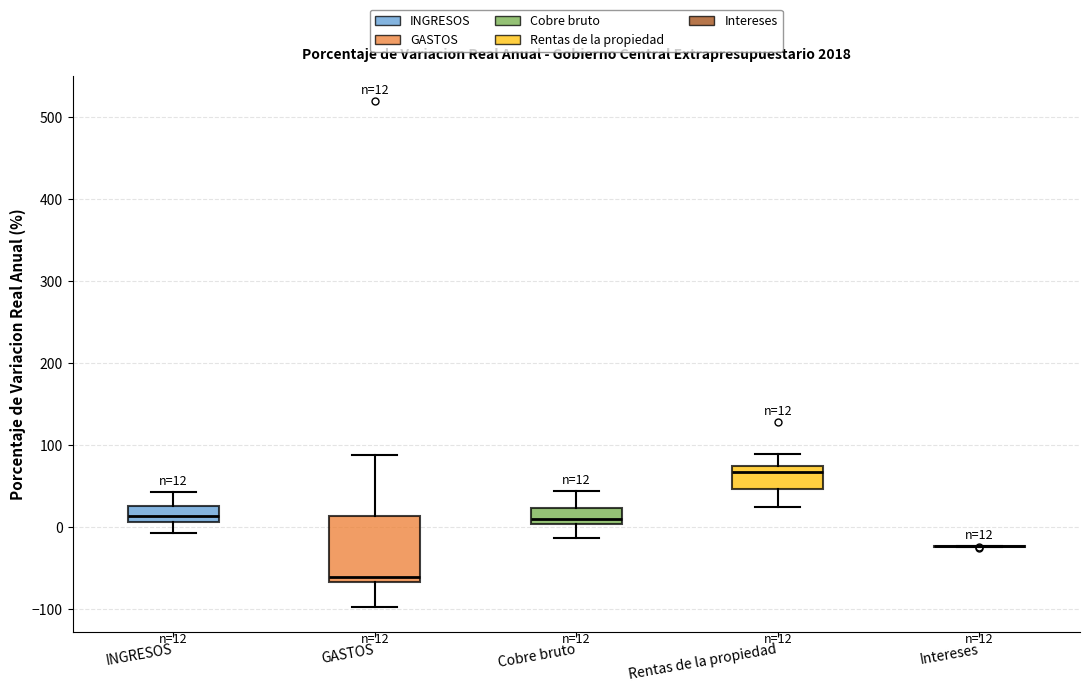

Which box is the tallest, from its lower edge to its upper edge?

GASTOS